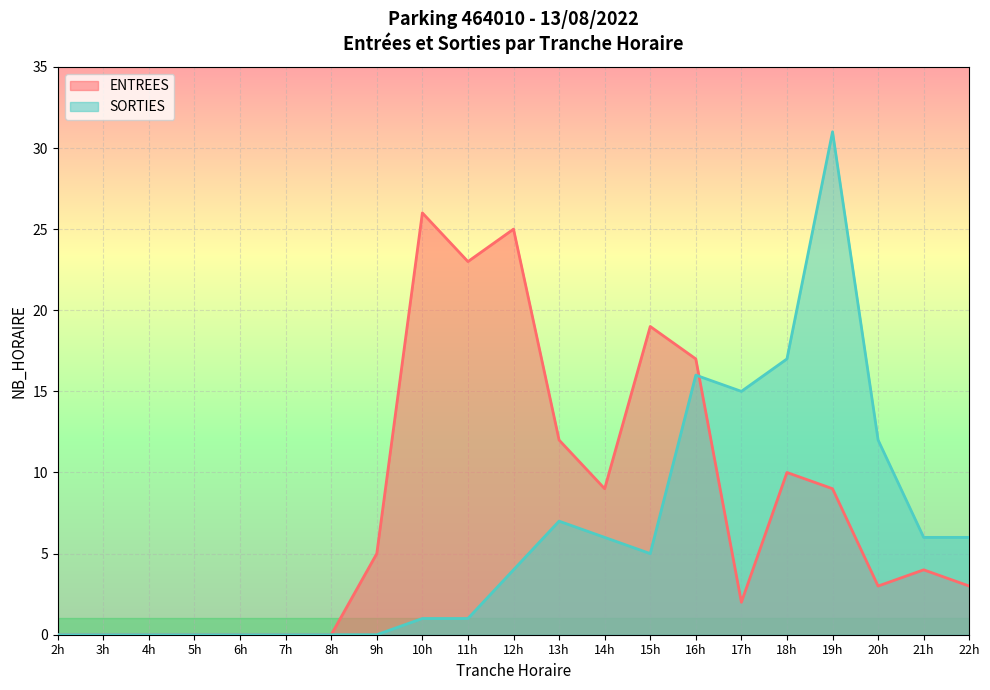

Rank the series by their average value, from highest to lowest.

ENTREES, SORTIES